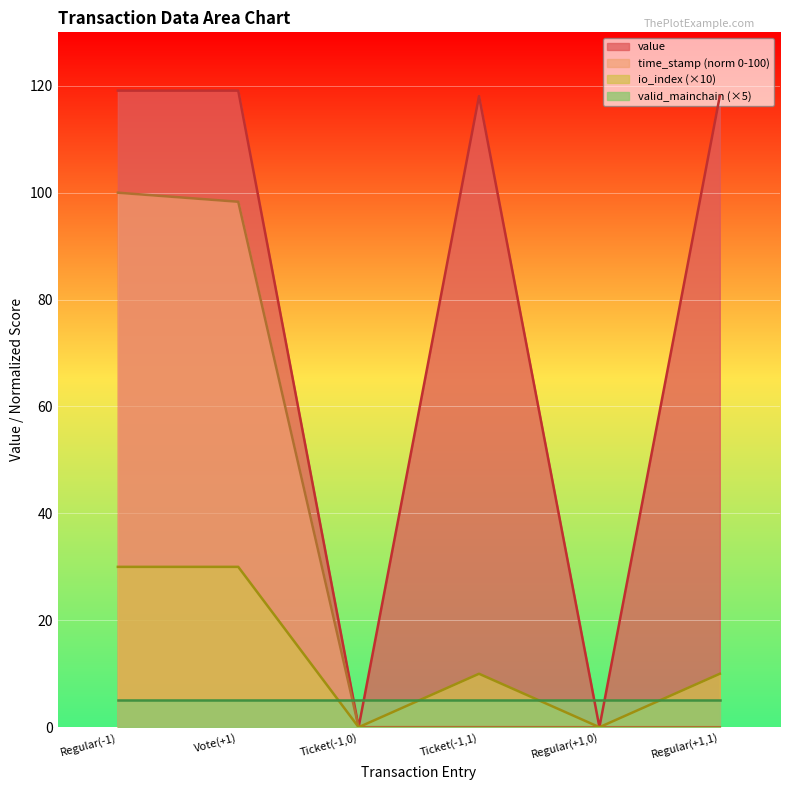

What is the difference between the maximum and second lowest values in the time_stamp_norm series?

100.0